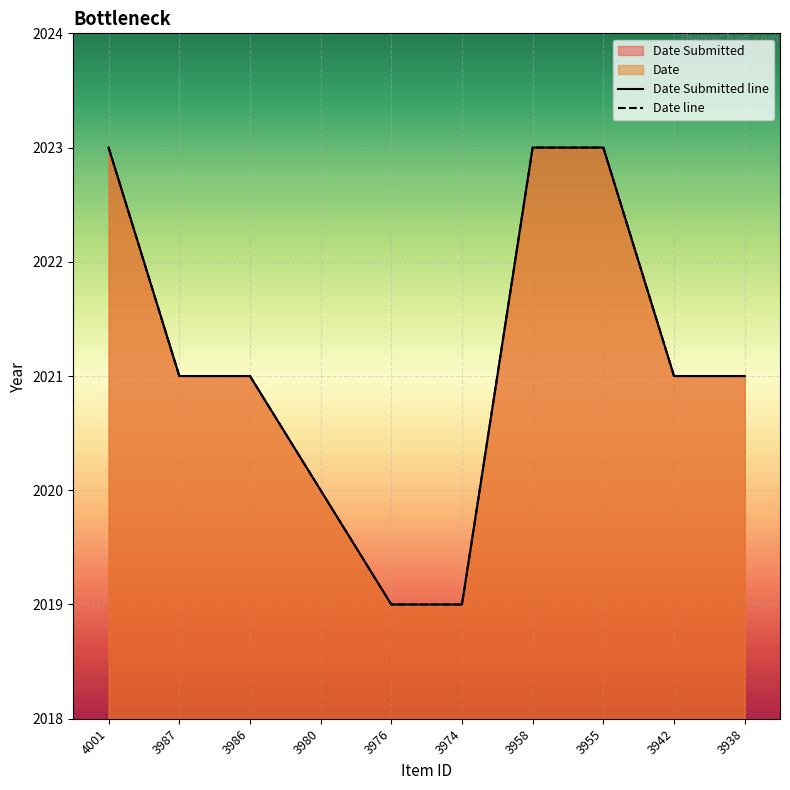

How many data points in Date line are less than 2021?

3